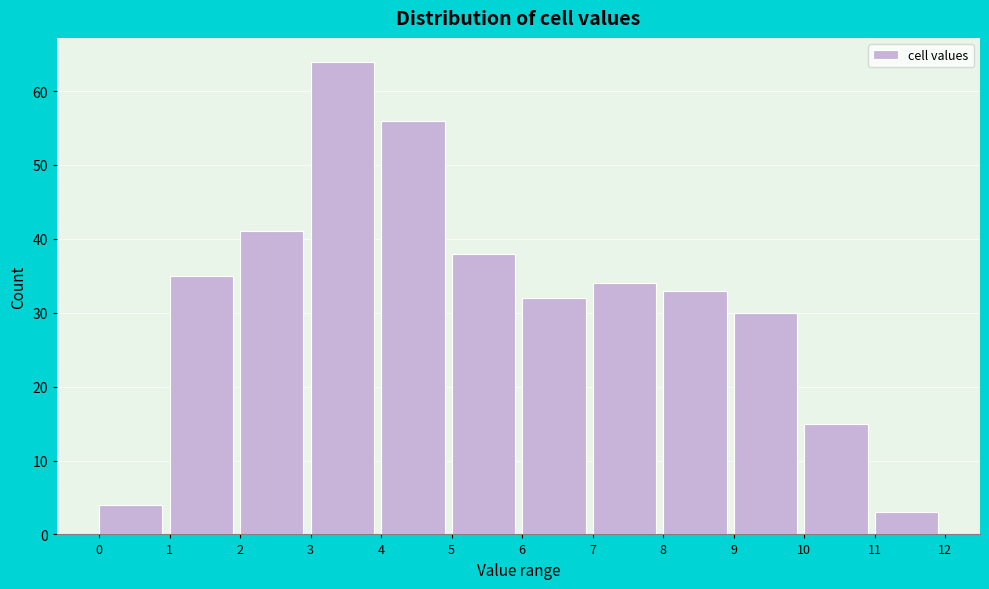

How tall is the bar that spans 1 to 2 on the x-axis? The values are not printed on the chart, so give them approximately, as read against the axis.

35